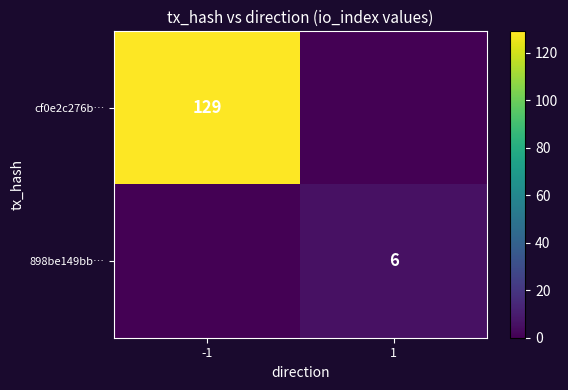

Is it true that cf0e2c276b… equals 129 at -1?

True